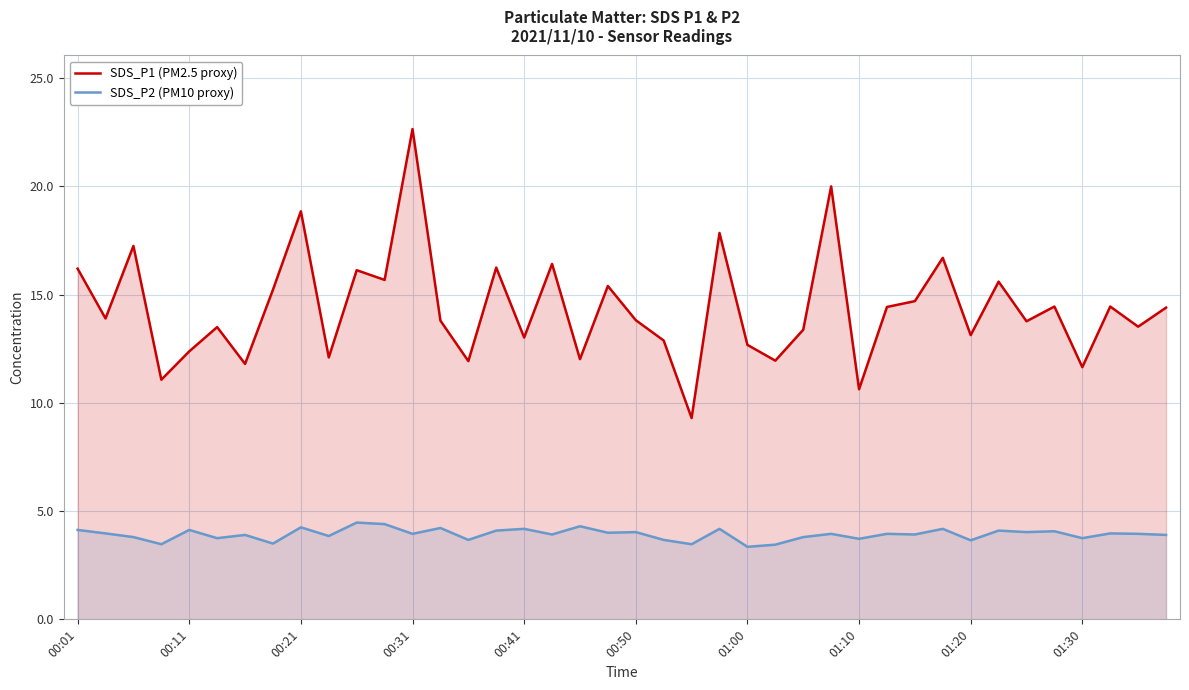

What is the total value across all series at 29?

18.4